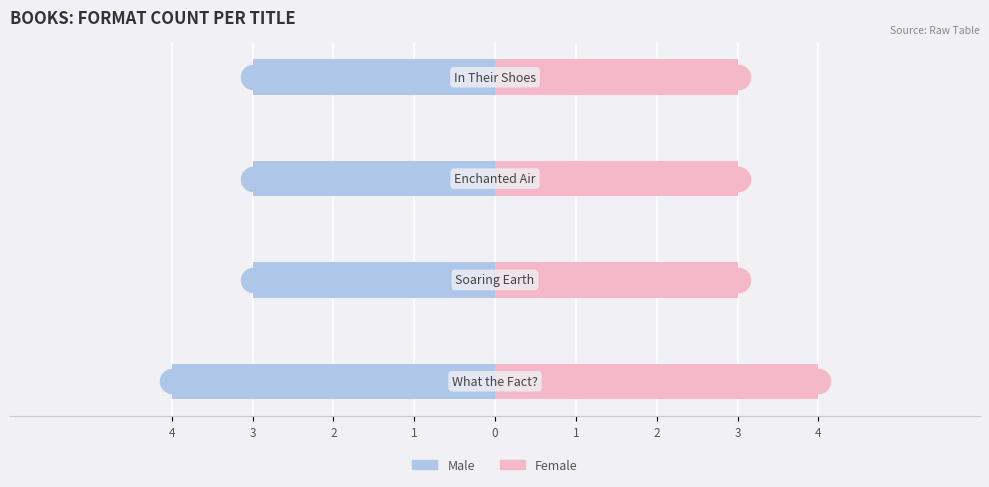

Which series contains the lowest Y value?

Male